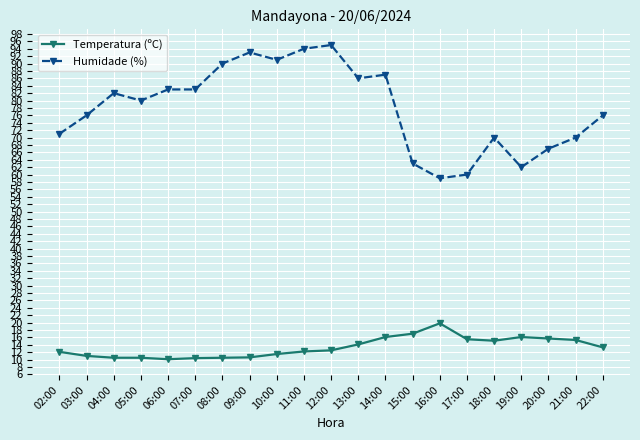

What is the highest value of the Temperatura (ºC) series?

19.8